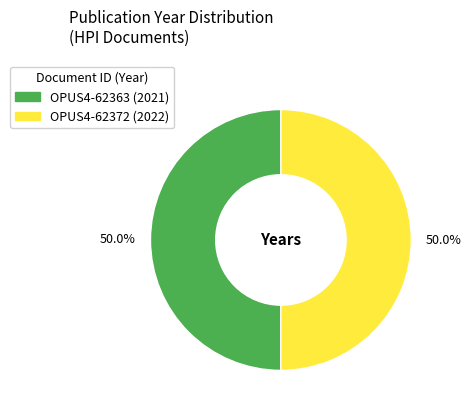

Is it true that OPUS4-62363 is 62% of the pie?

False